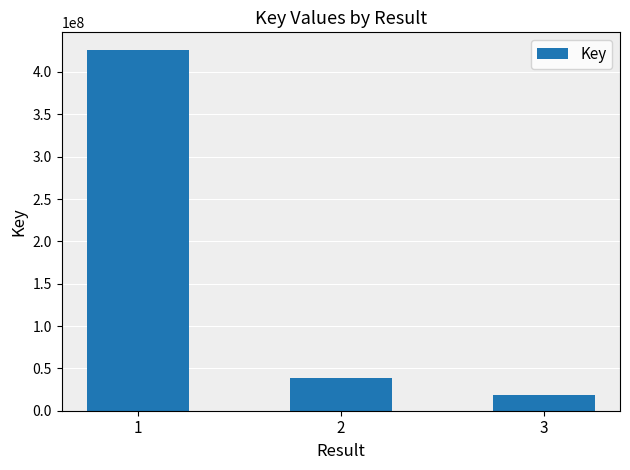

Reading left to right, transcribe all the data shown in this chart.

425523556	39214697	18415868